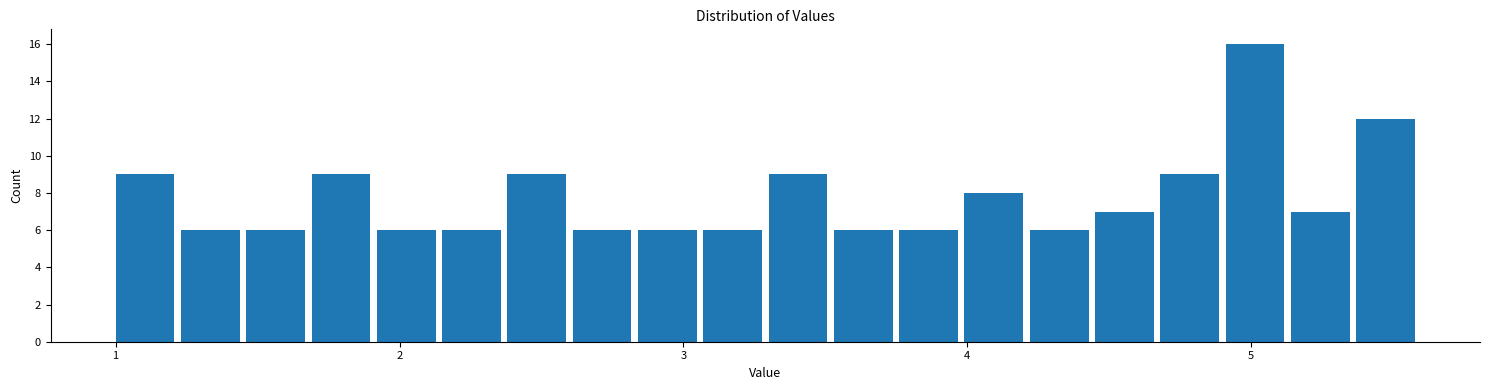

Around what value on the x-axis is the tallest bar? Give the approximate position of its centre, as read against the axis.

5.0